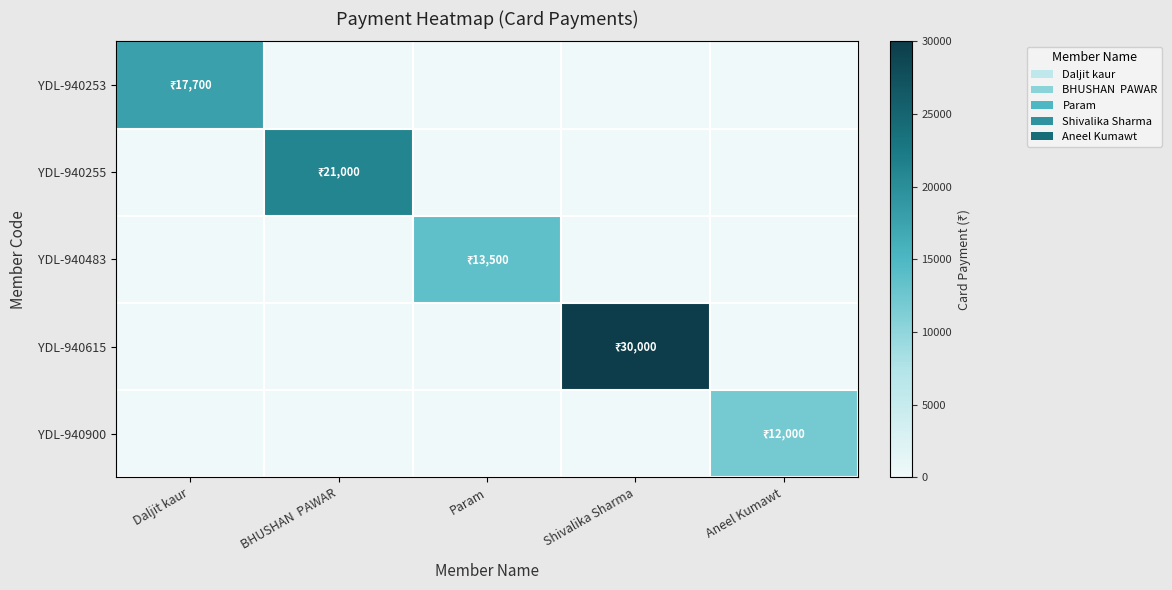

Which has a higher value, BHUSHAN  PAWAR or Daljit kaur?

Daljit kaur